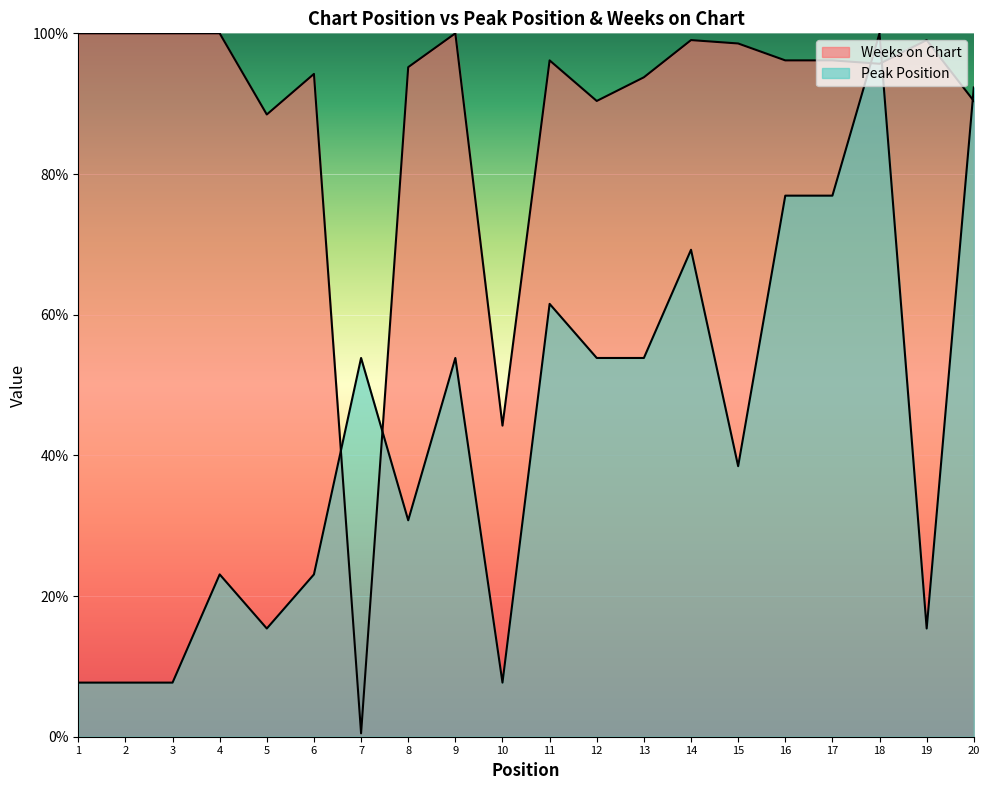

Reading right to left, extract all data points from this chart.

Peak Position: 20=92.3	19=15.4	18=100.0	17=76.9	16=76.9	15=38.5	14=69.2	13=53.8	12=53.8	11=61.5	10=7.7	9=53.8	8=30.8	7=53.8	6=23.1	5=15.4	4=23.1	3=7.7	2=7.7	1=7.7
Weeks on Chart: 20=90.4	19=99.0	18=95.7	17=96.2	16=96.2	15=98.6	14=99.0	13=93.8	12=90.4	11=96.2	10=44.2	9=100.0	8=95.2	7=0.5	6=94.2	5=88.5	4=100.0	3=100.0	2=100.0	1=100.0